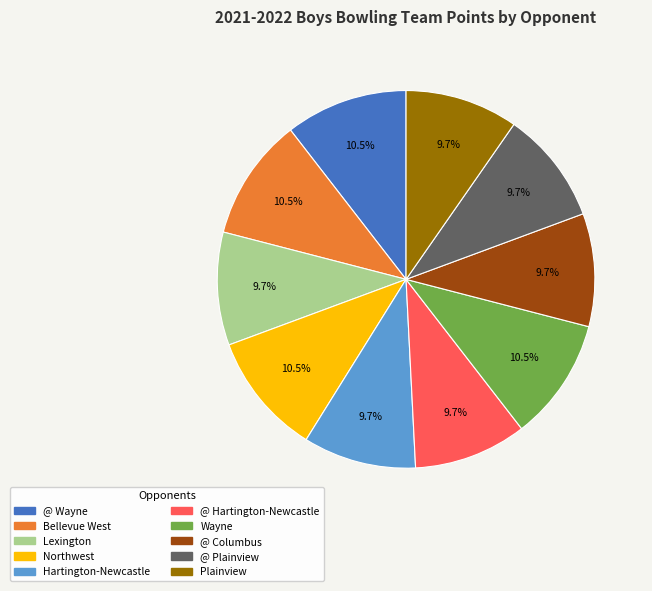

Is there any slice that represents more than half of the pie?

No